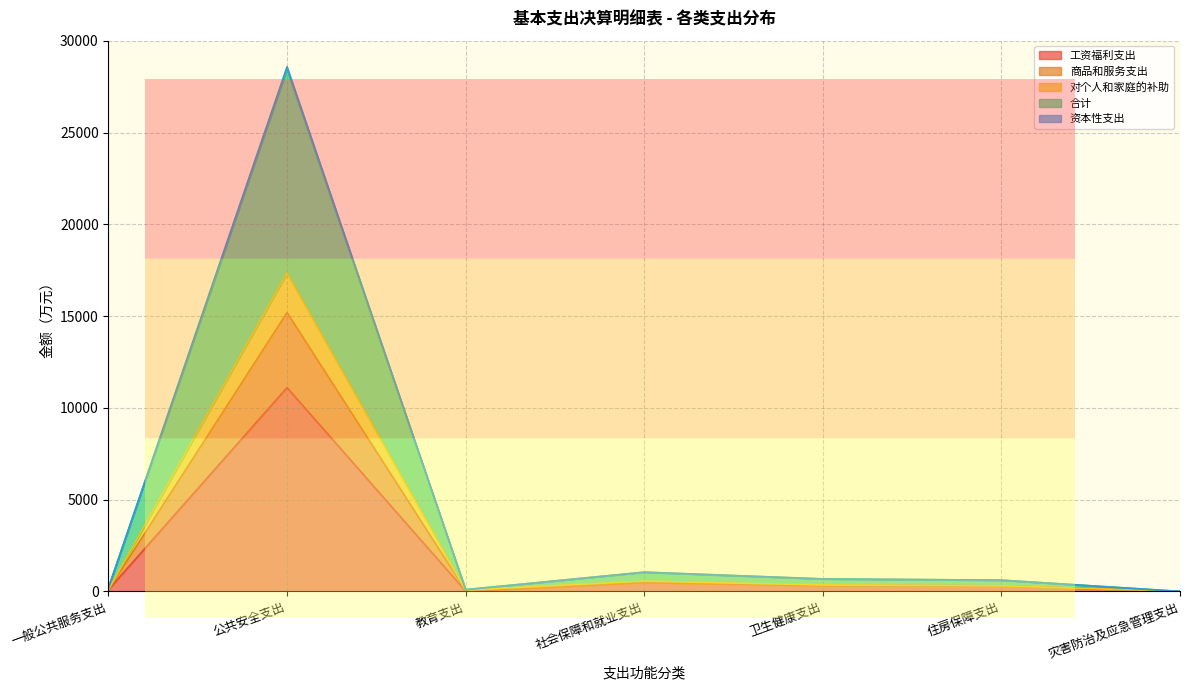

Which category has the highest value across all series?

公共安全支出